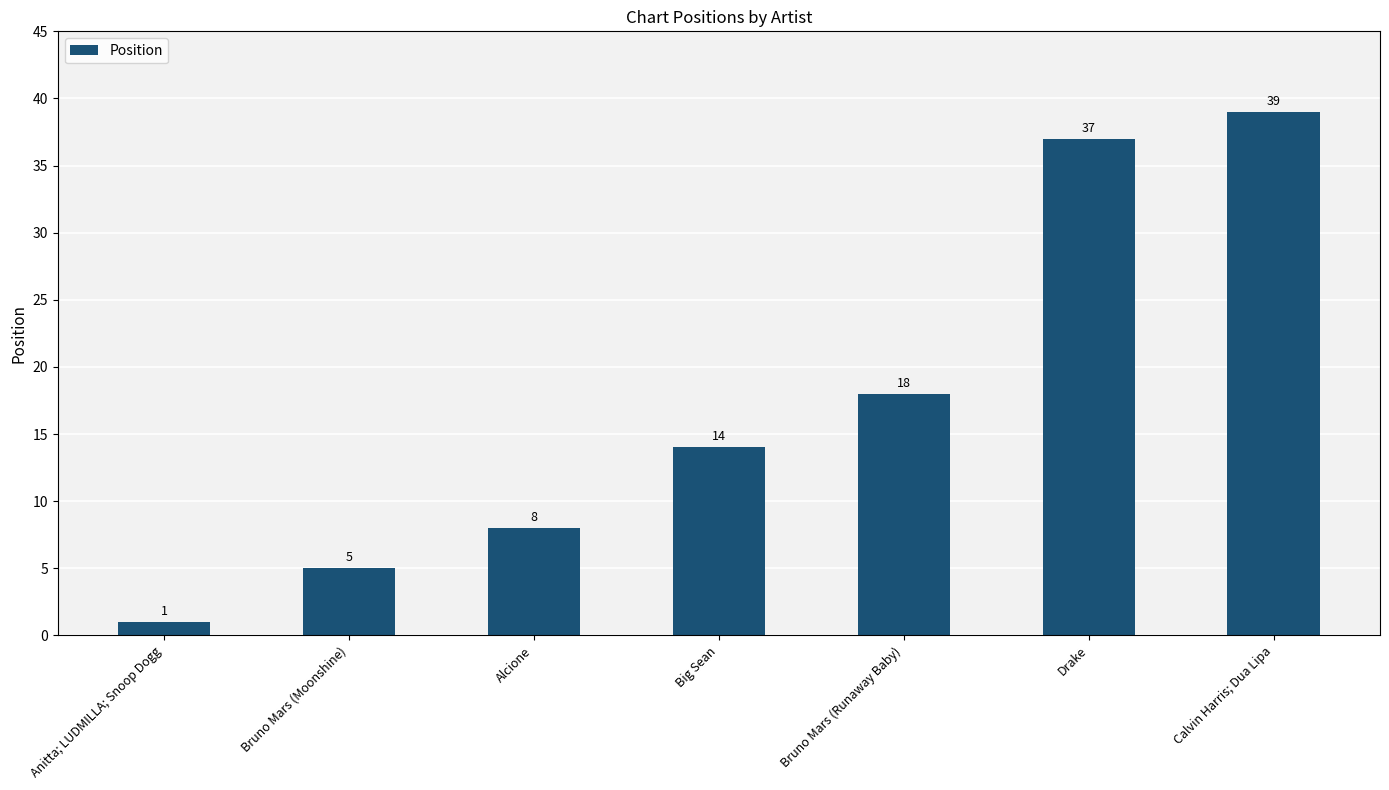

True or false: the data shows 8 at Alcione.

True